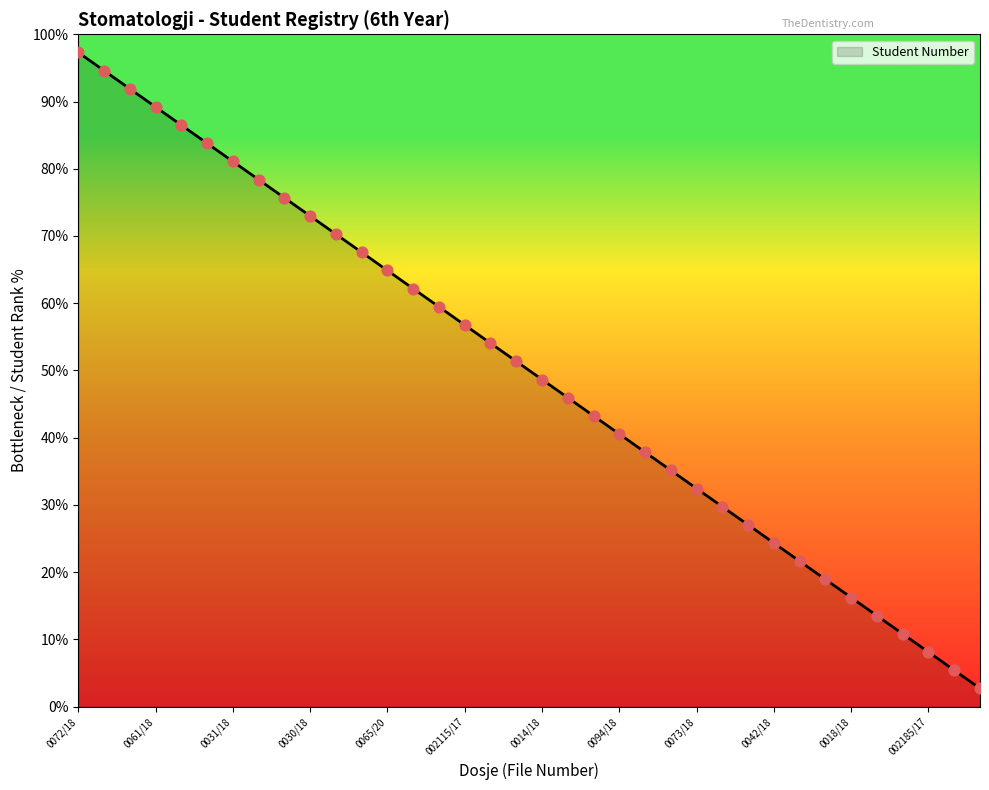

What is the difference between the maximum and minimum values?

94.6